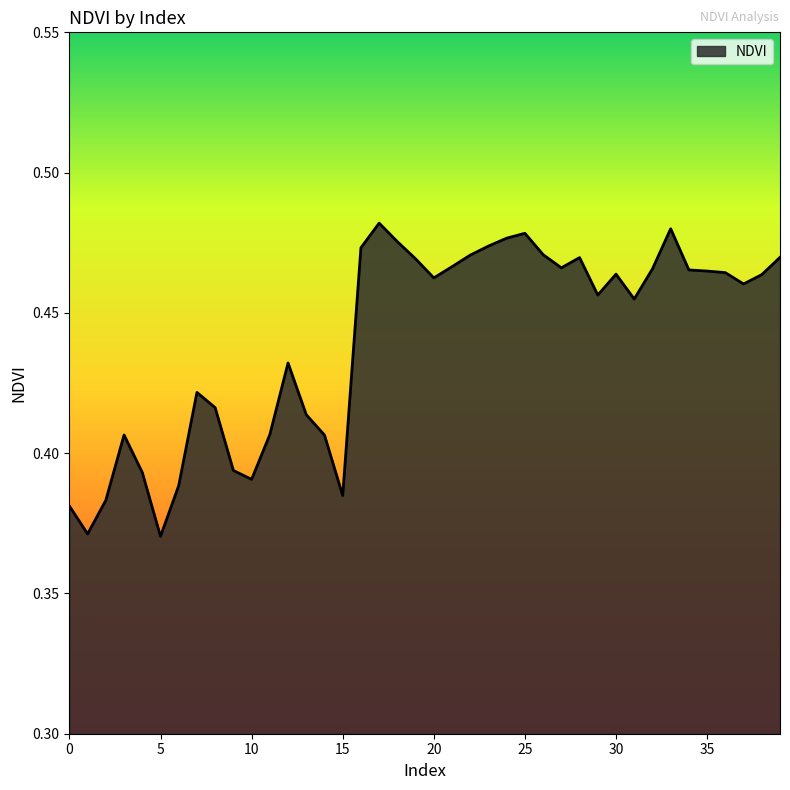

Does the chart display data point markers on the line(s)?

No